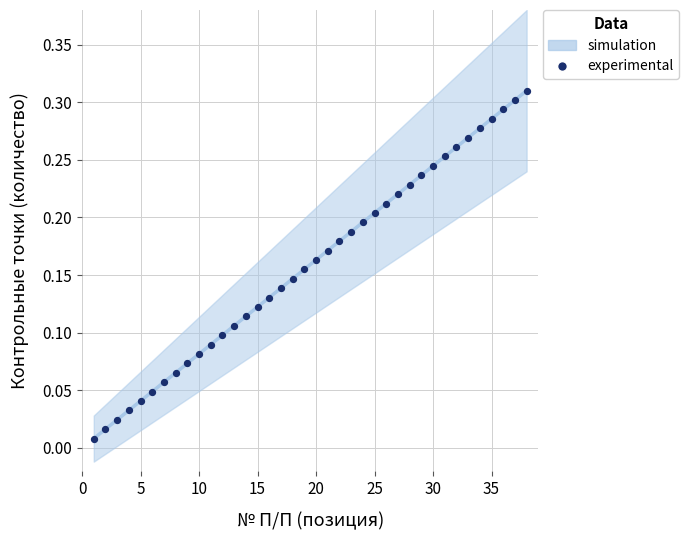

What is the range of X values (max minus min)?

37.0